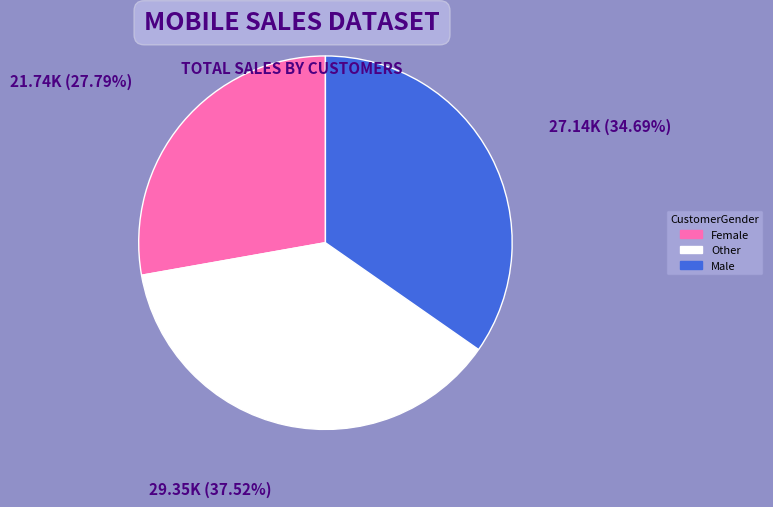

Is there a majority slice in this chart?

No